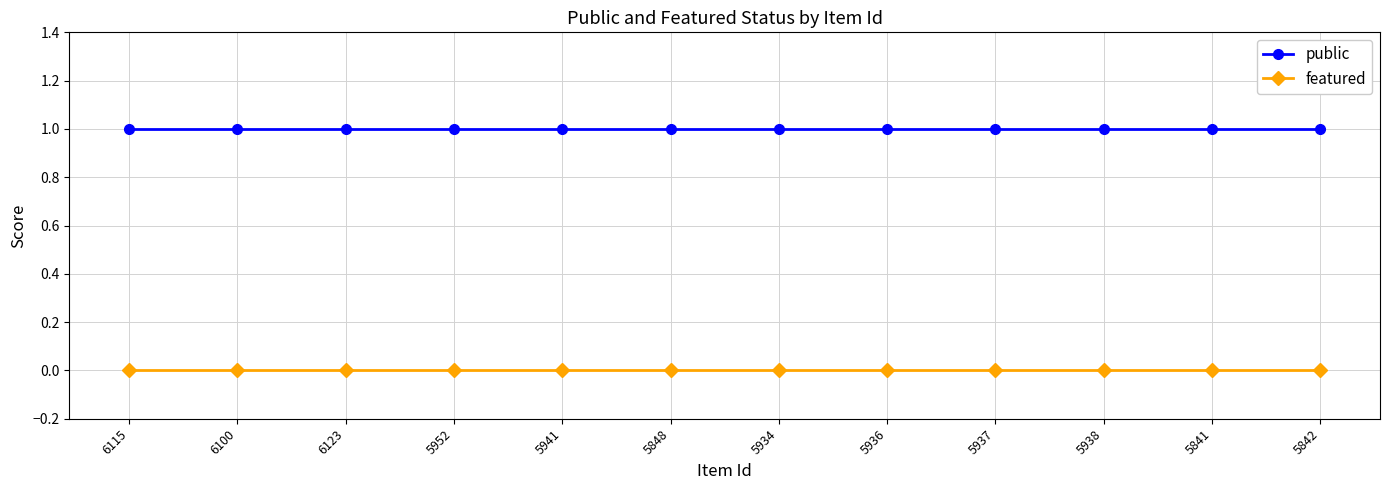

The value of public at 5842 is 1. True or false?

True